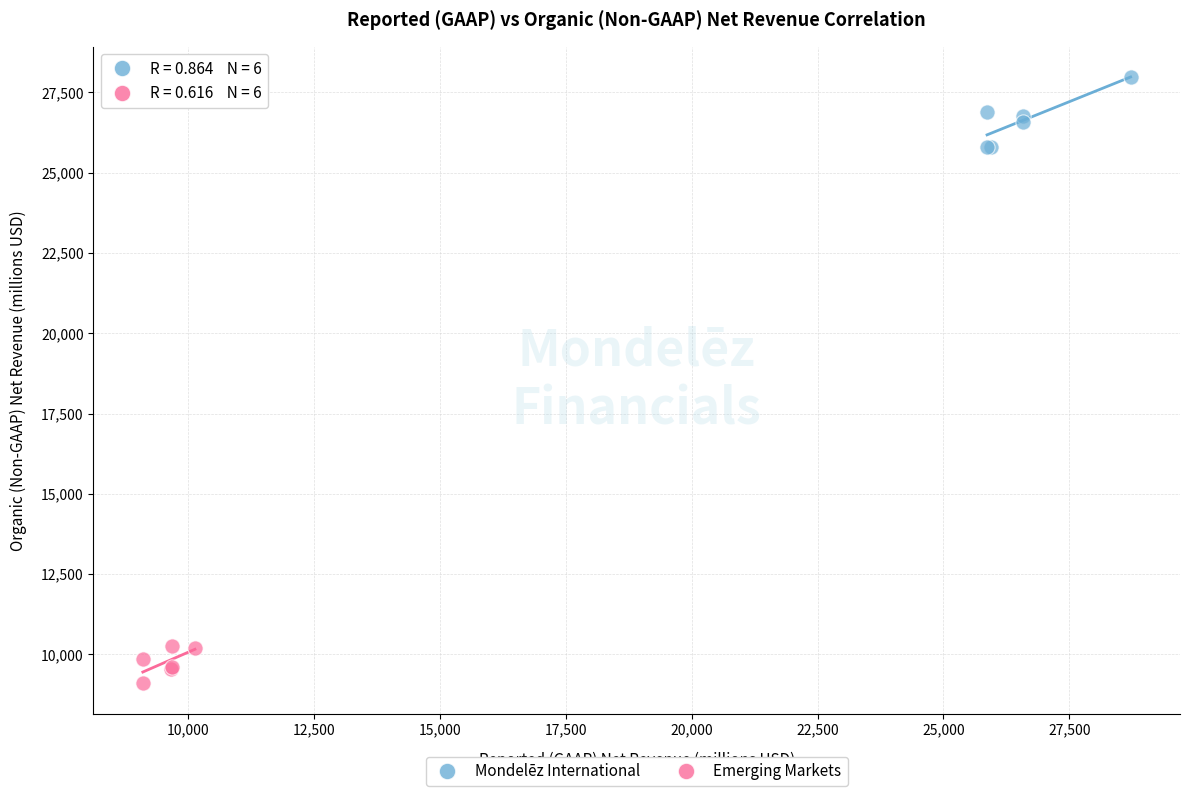

Which series reaches the minimum Y coordinate?

Emerging Markets